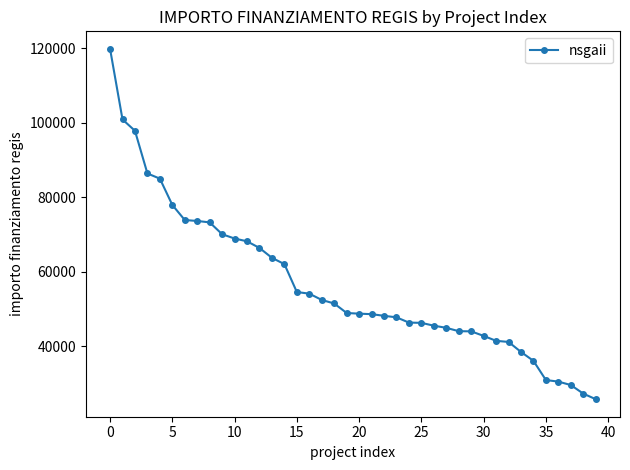

What is the difference between the second highest and second lowest values?

73504.2